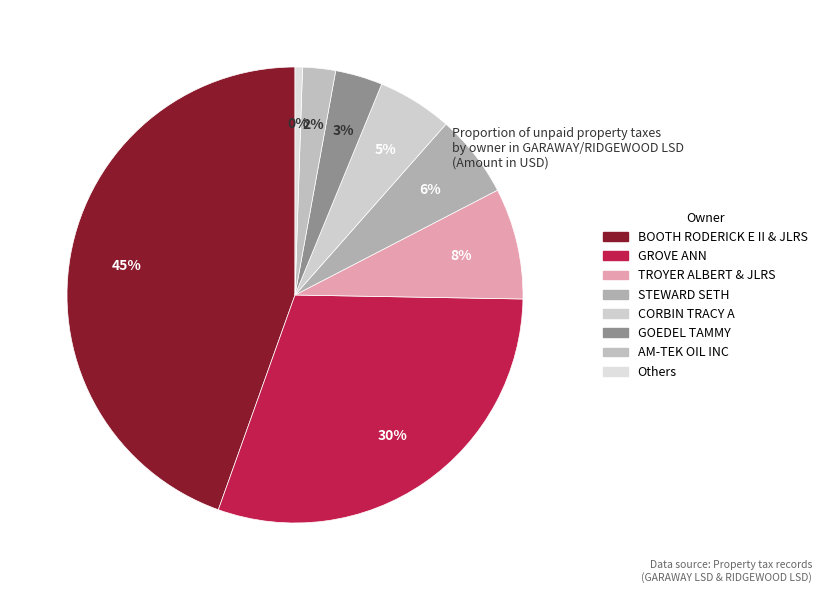

What is the total percentage of AM-TEK OIL INC and PAHOUNDIS JULIUS D?

1.7%